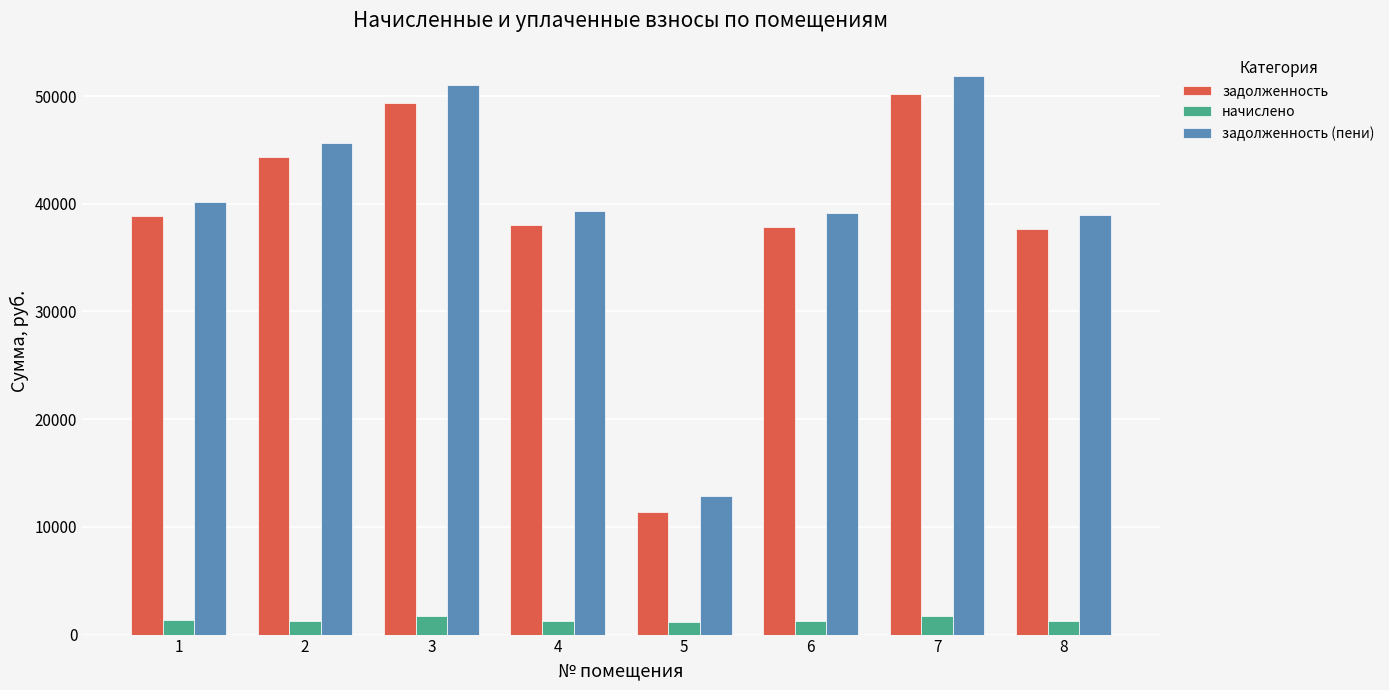

The value of задолженность (пени) at 3 is 50995.4. True or false?

True